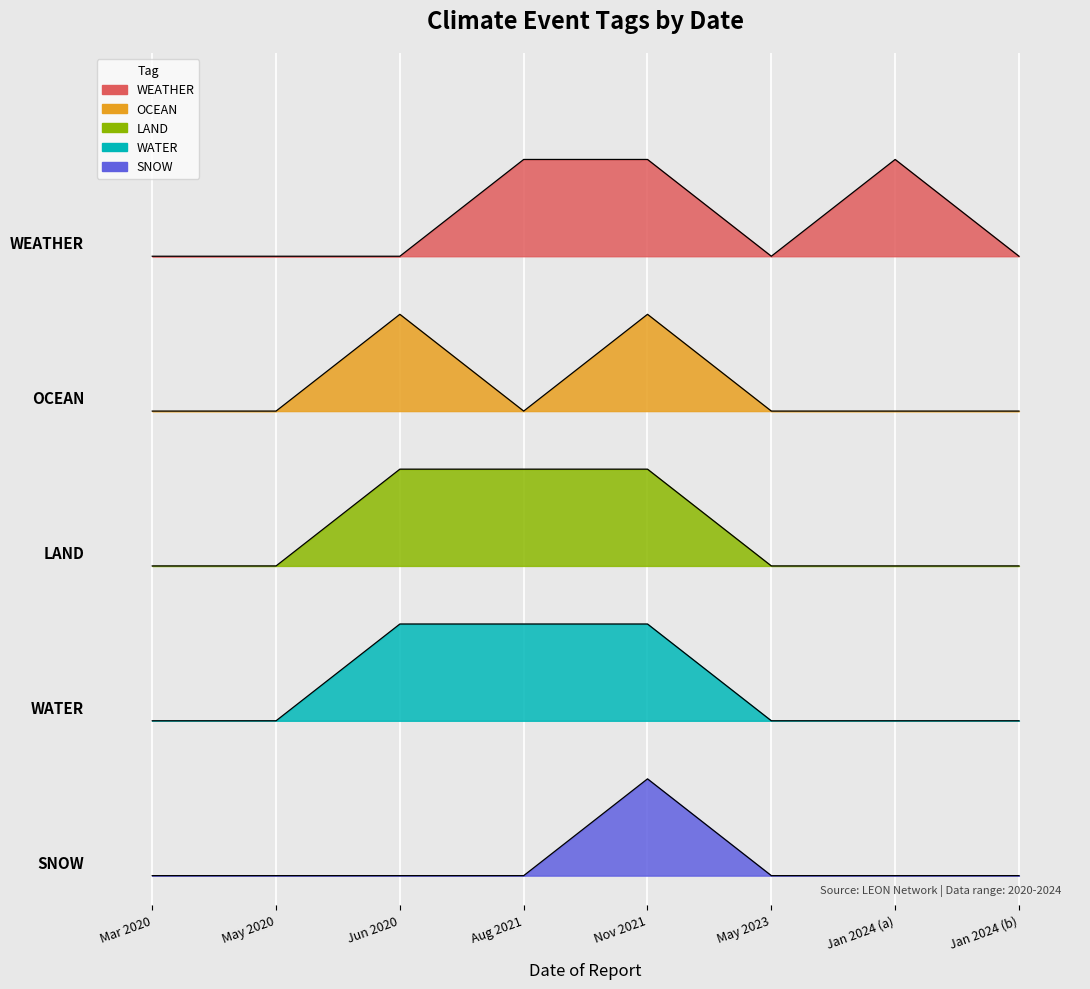

Reading left to right, extract all data points from this chart.

WEATHER: 6.4	6.4	6.4	7.4	7.4	6.4	7.4	6.4
OCEAN: 4.8	4.8	5.8	4.8	5.8	4.8	4.8	4.8
LAND: 3.2	3.2	4.2	4.2	4.2	3.2	3.2	3.2
WATER: 1.6	1.6	2.6	2.6	2.6	1.6	1.6	1.6
SNOW: 0.0	0.0	0.0	0.0	1.0	0.0	0.0	0.0